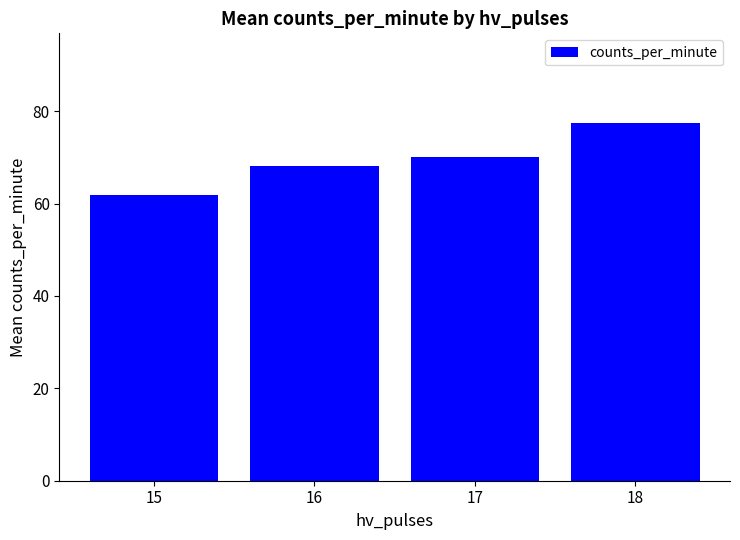

The chart shows a value of 17.3 at 15. True or false?

False